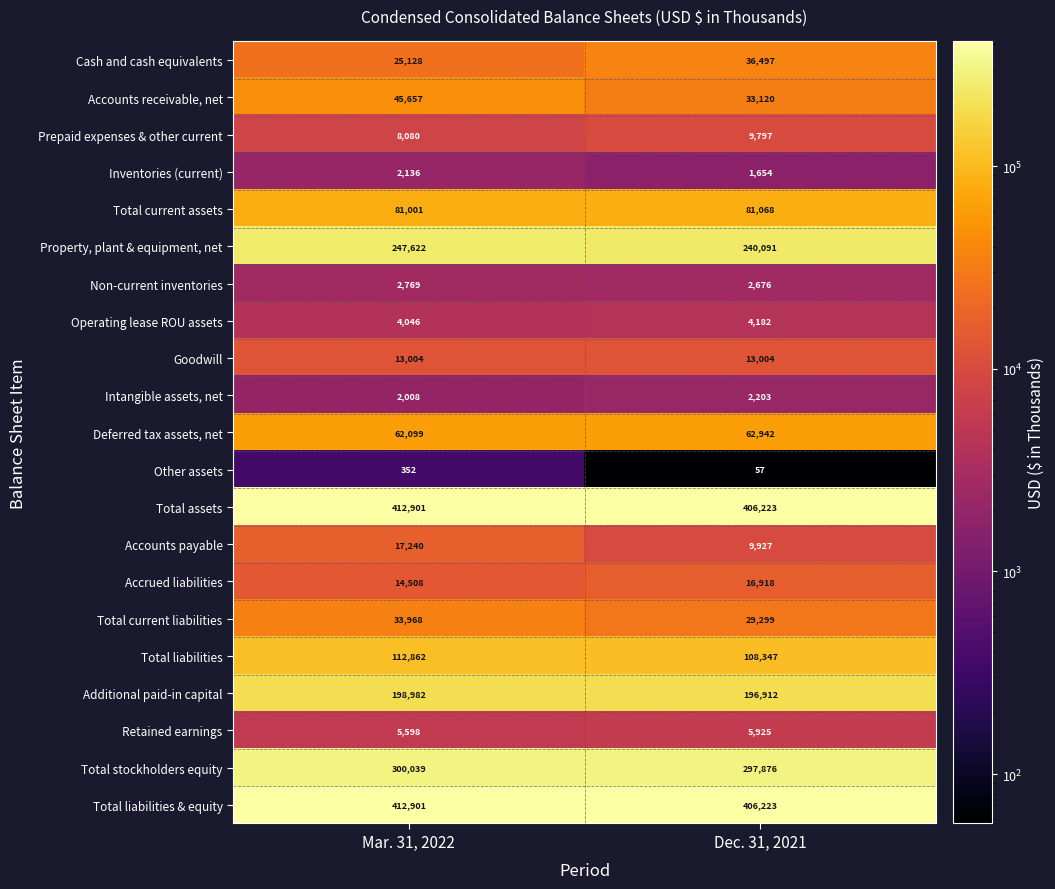

How many categories are shown in the chart?

2